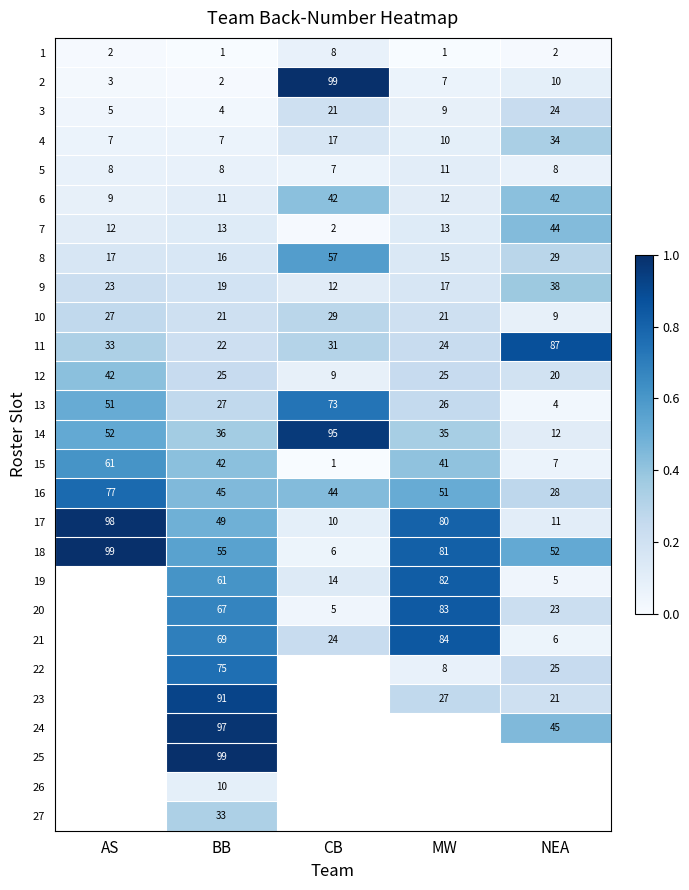

Is the value of 15 at AS greater than the value of 9 at AS?

Yes